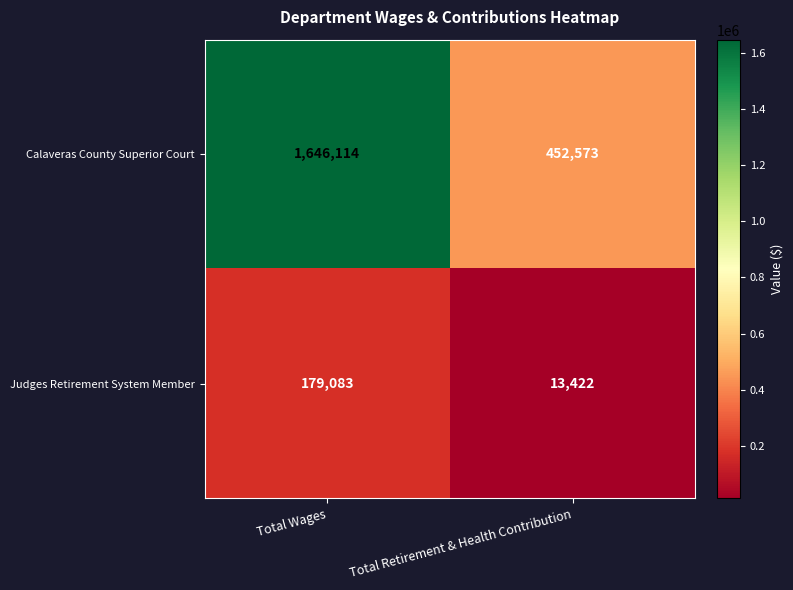

What is the approximate value of Judges Retirement System Member at Total Retirement & Health Contribution?

13422